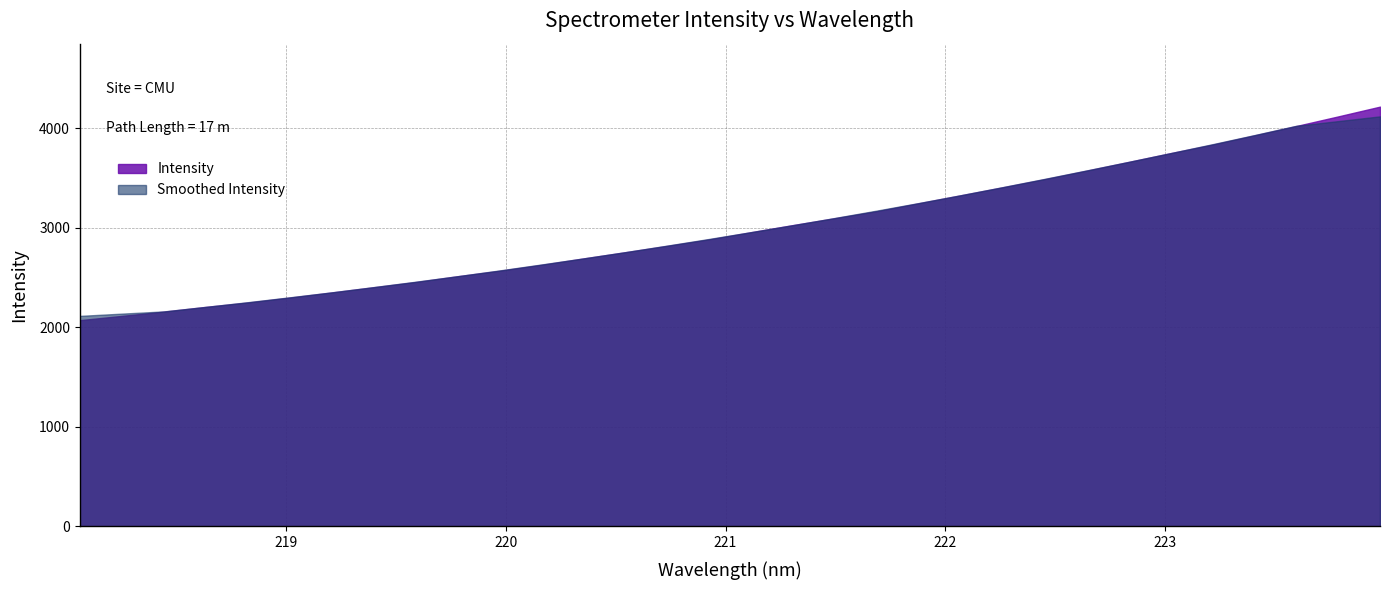

The value at 221.4993 is 4618.2. True or false?

False